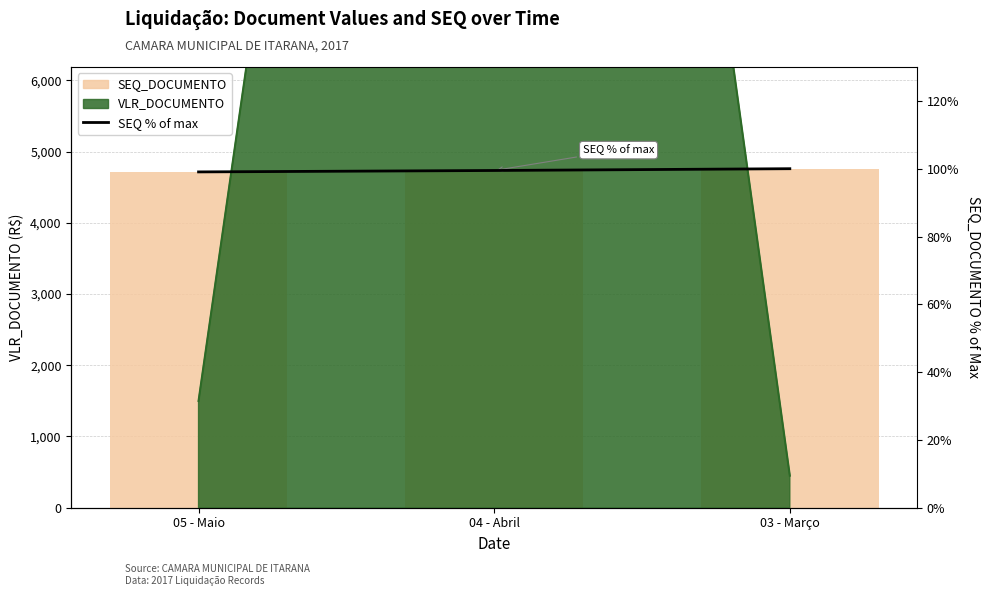

At which category does the chart reach its peak across all series?

03 - Março